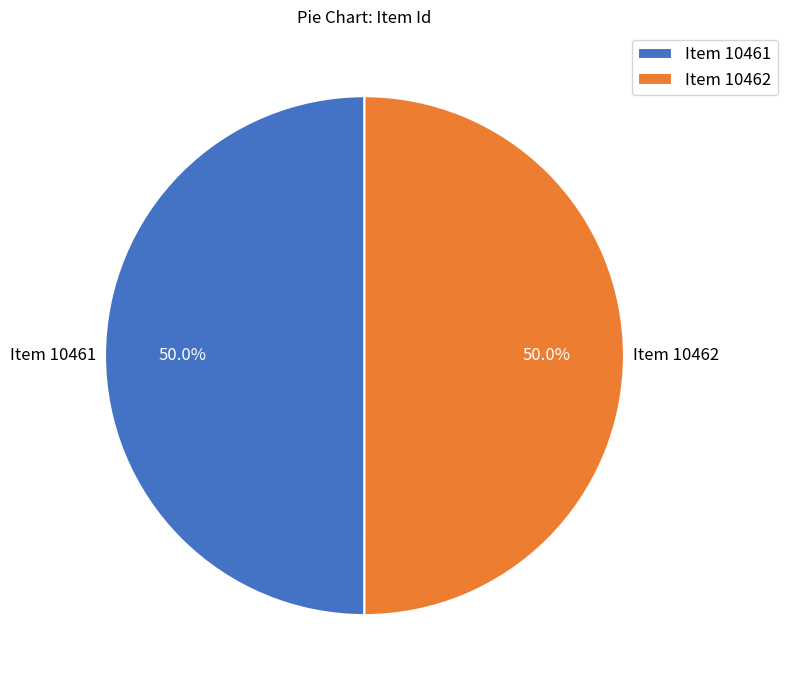

To the nearest percent, what portion does Item 10462 represent?

50%